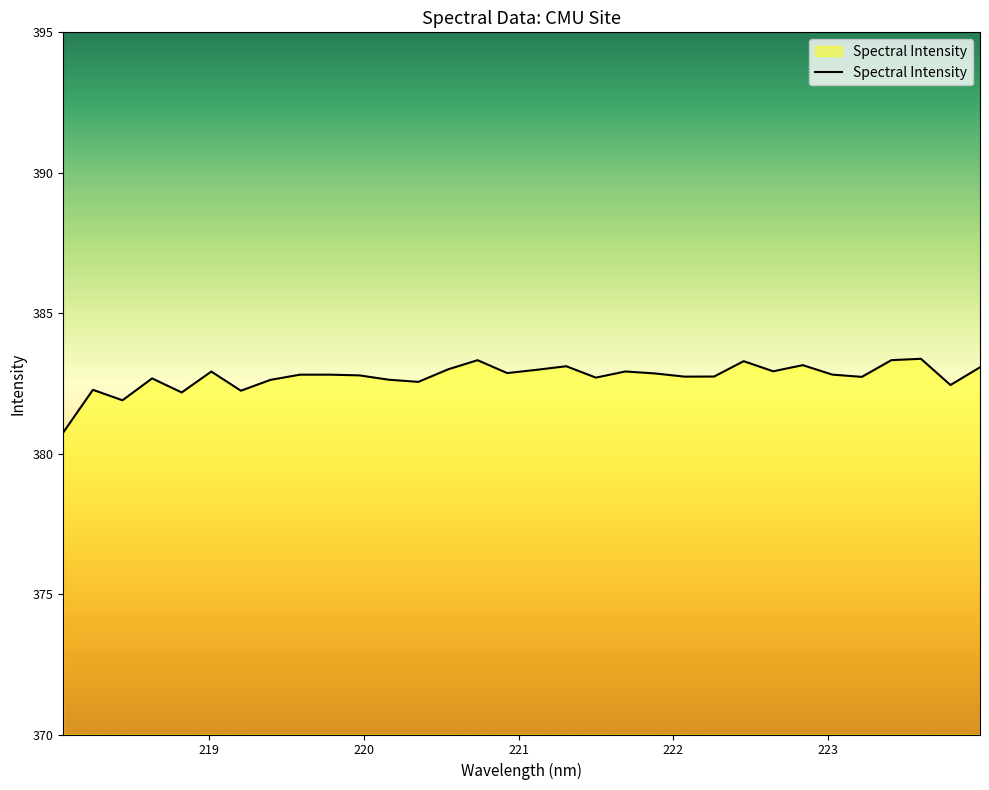

What is the difference between the maximum and minimum values?

2.6